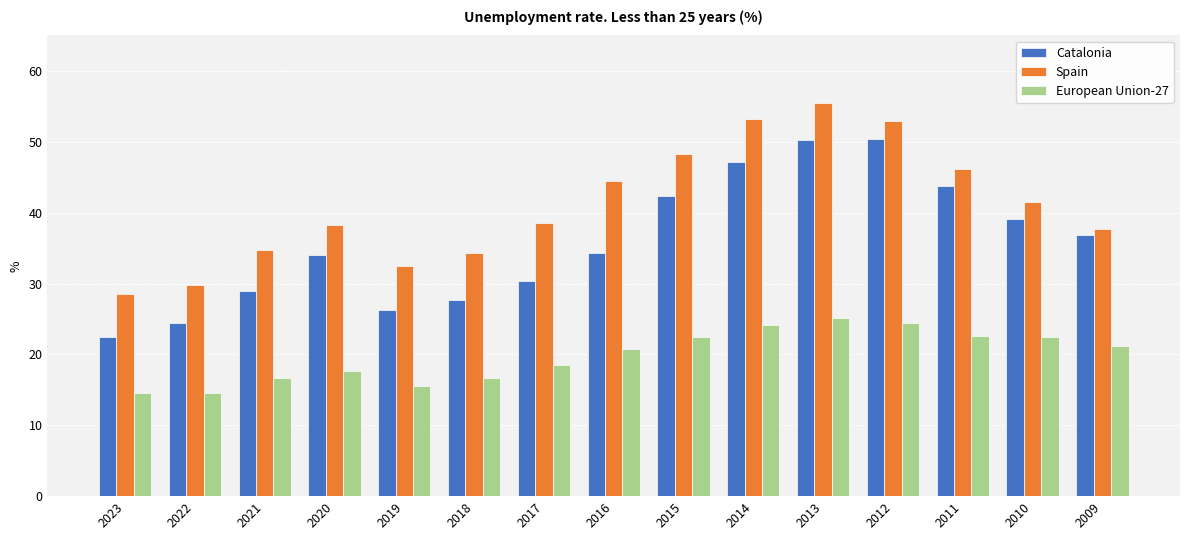

True or false: European Union-27 has a value of 14.5 at 2023.

True